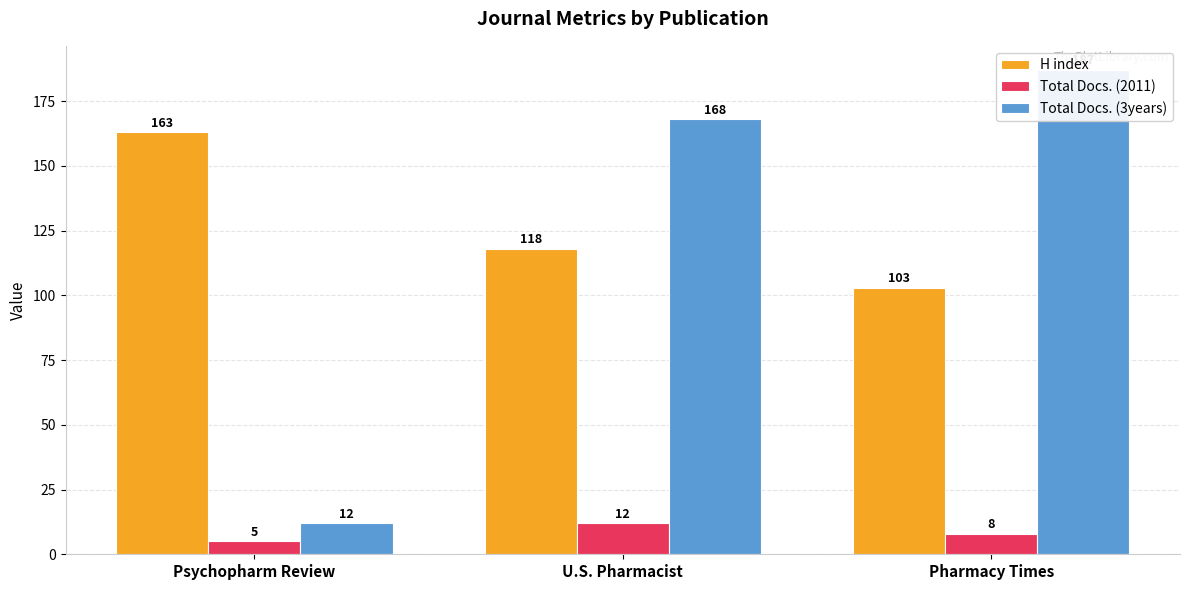

What position from the left is U.S. Pharmacist?

2